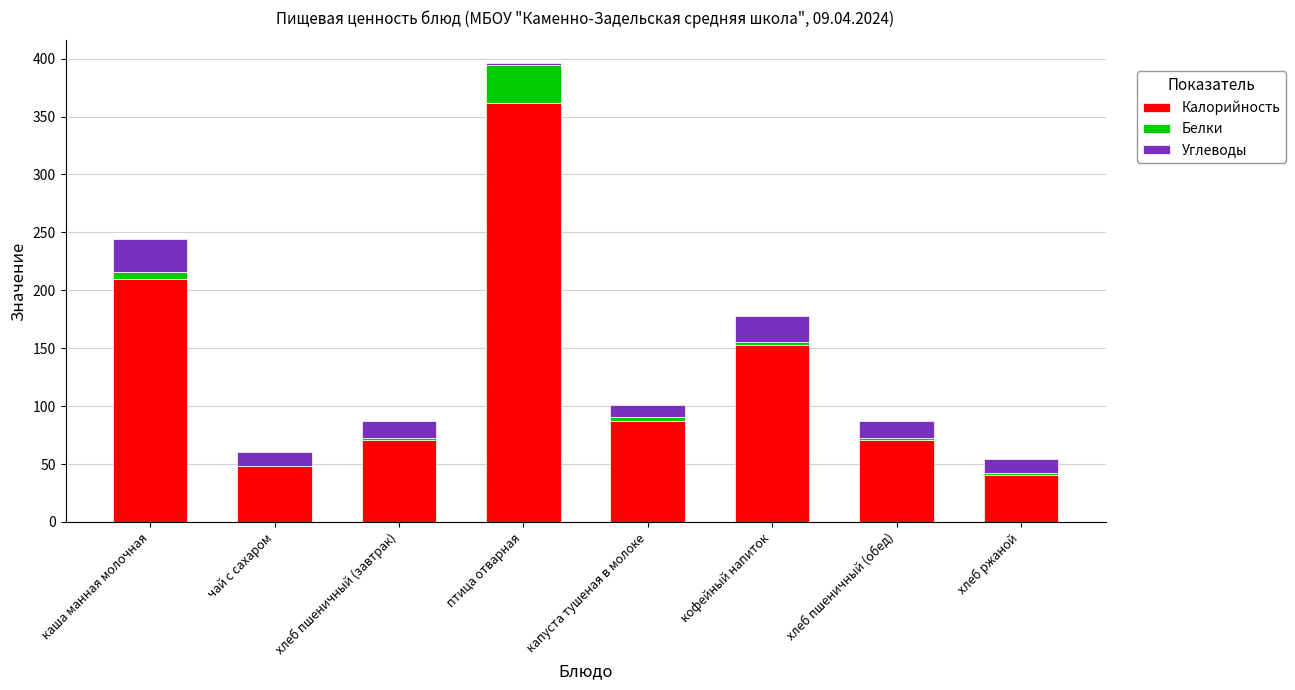

At which category is the sum across all series the highest?

птица отварная